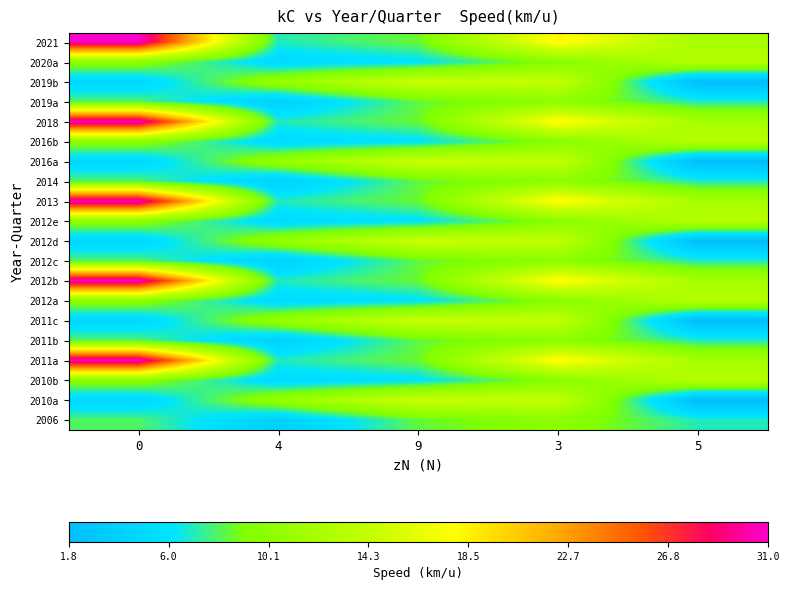

Reading left to right, what are all the values shown in this chart?

2021: 0=31.0	4=7.0	9=8.6	3=18.3	5=12.0
2020a: 0=10.0	4=5.0	9=6.0	3=9.7	5=13.3
2019b: 0=4.8	4=10.8	9=14.8	3=14.2	5=1.8
2019a: 0=8.0	4=3.9	9=8.4	3=10.0	5=7.0
2018: 0=31.0	4=7.0	9=8.6	3=18.3	5=12.0
2016b: 0=10.0	4=5.0	9=6.0	3=9.7	5=13.3
2016a: 0=4.8	4=10.8	9=14.8	3=14.2	5=1.8
2014: 0=8.0	4=3.9	9=8.4	3=10.0	5=7.0
2013: 0=31.0	4=7.0	9=8.6	3=18.3	5=12.0
2012e: 0=10.0	4=5.0	9=6.0	3=9.7	5=13.3
2012d: 0=4.8	4=10.8	9=14.8	3=14.2	5=1.8
2012c: 0=8.0	4=3.9	9=8.4	3=10.0	5=7.0
2012b: 0=31.0	4=7.0	9=8.6	3=18.3	5=12.0
2012a: 0=10.0	4=5.0	9=6.0	3=9.7	5=13.3
2011c: 0=4.8	4=10.8	9=14.8	3=14.2	5=1.8
2011b: 0=8.0	4=3.9	9=8.4	3=10.0	5=7.0
2011a: 0=31.0	4=7.0	9=8.6	3=18.3	5=12.0
2010b: 0=10.0	4=5.0	9=6.0	3=9.7	5=13.3
2010a: 0=4.8	4=10.8	9=14.8	3=14.2	5=1.8
2006: 0=8.0	4=3.9	9=8.4	3=10.0	5=7.0